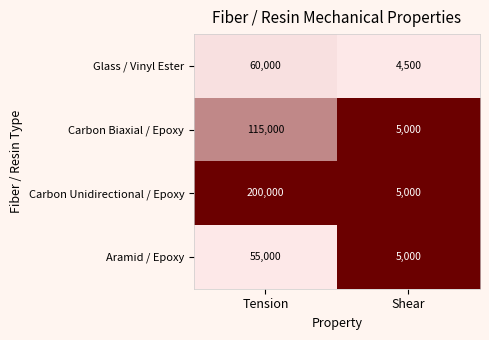

What is the total value across all series at Tension?

430000